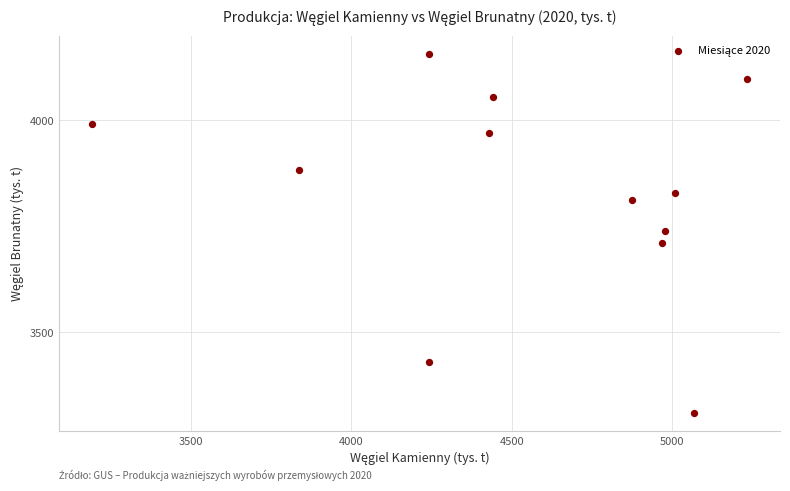

What is the average X value?

4542